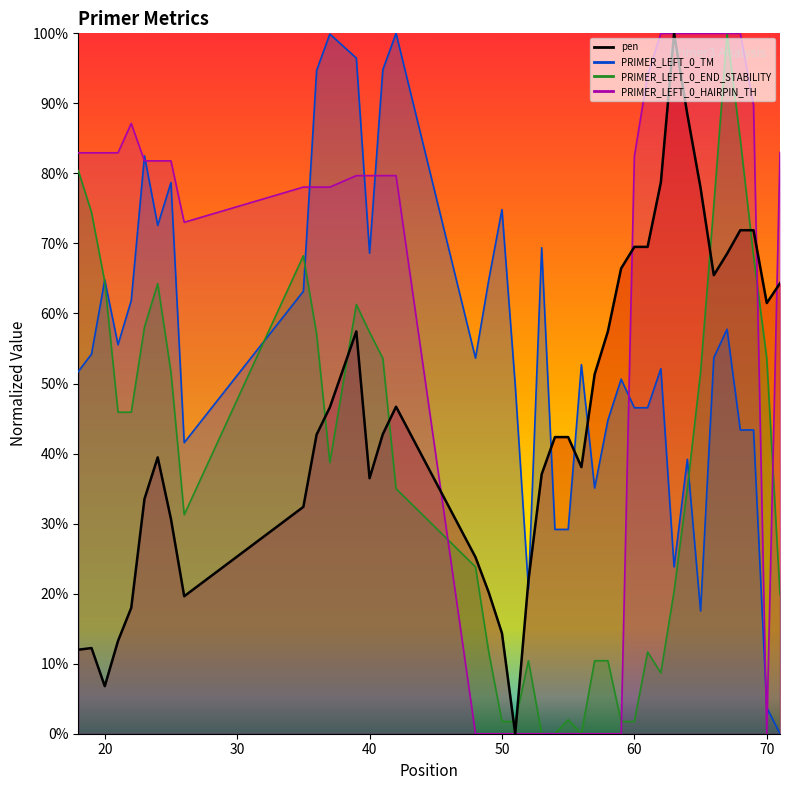

Which series has the widest spread of values?

PRIMER_LEFT_0_HAIRPIN_TH